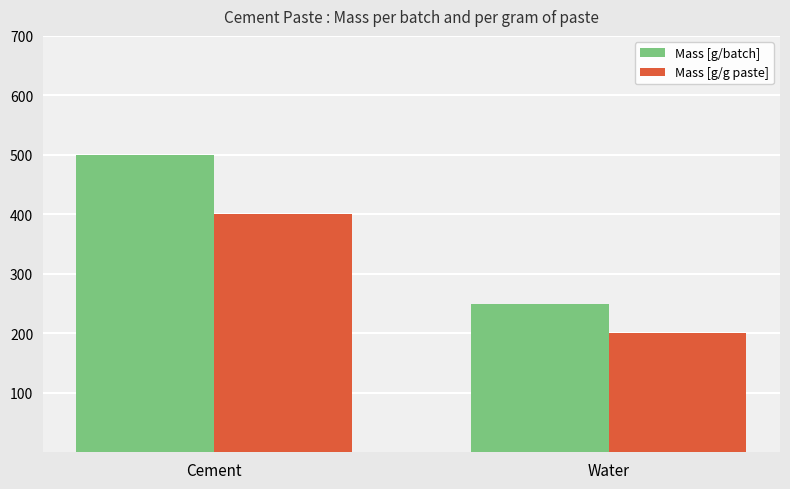

What is the sum of all Mass [g/g paste] values?

600